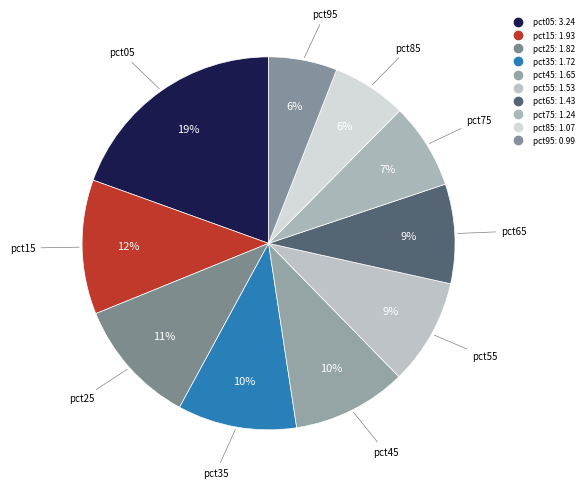

What portion of the pie excludes pct65?

91.4%